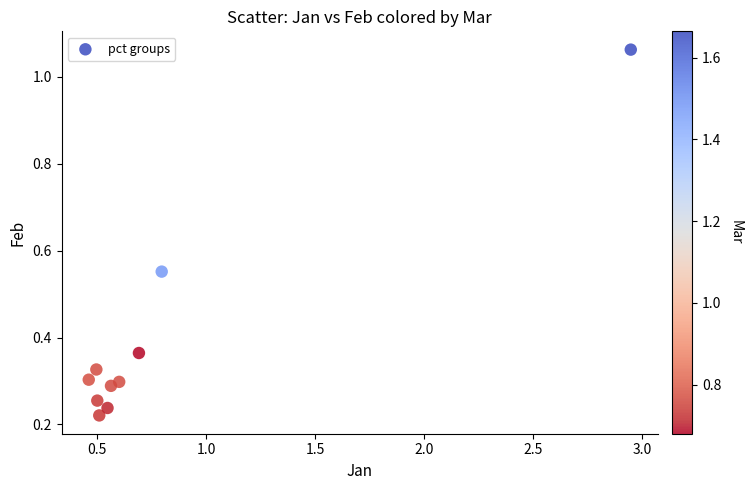

What is the range of X values (max minus min)?

2.5